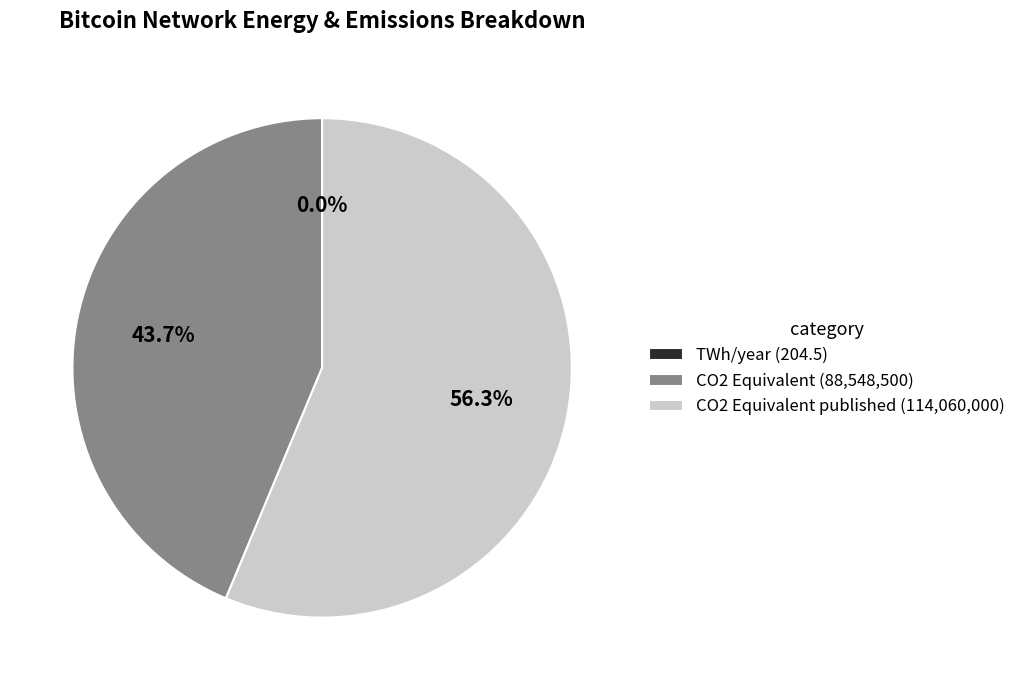

Which has a higher value, CO2 Equivalent published (114,060,000) or CO2 Equivalent (88,548,500)?

CO2 Equivalent published (114,060,000)